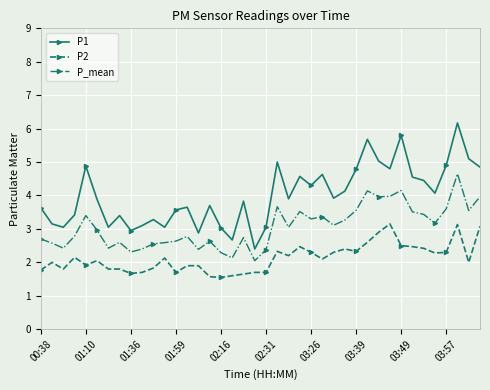

What is the maximum value shown in the chart?

6.2